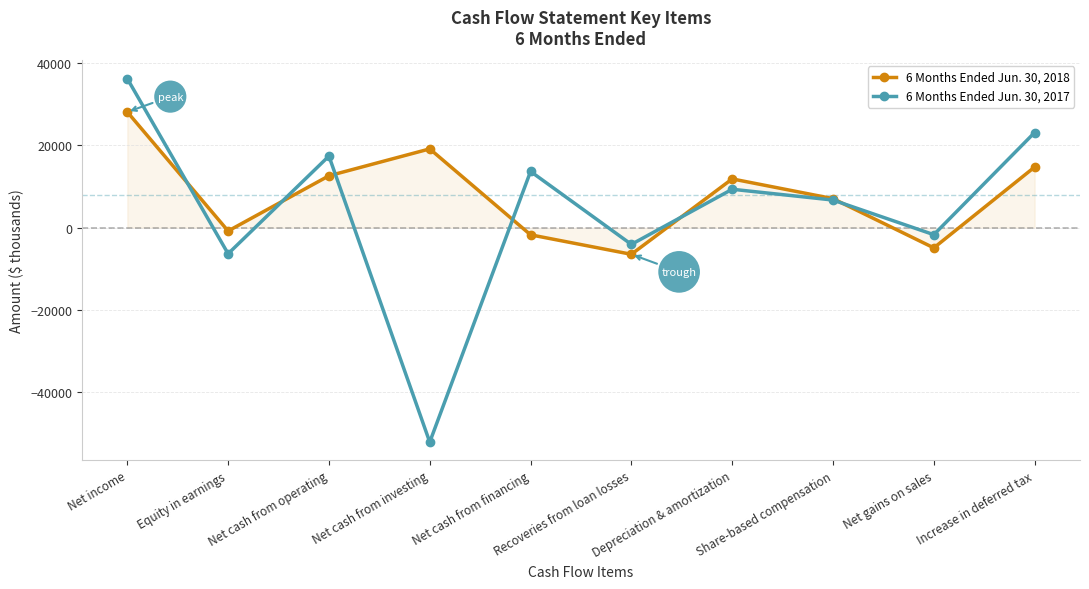

Reading left to right, what are all the values shown in this chart?

6 Months Ended Jun. 30, 2018: 28141	-792	12629	19168	-1722	-6458	11869	7072	-4895	14753
6 Months Ended Jun. 30, 2017: 36244	-6323	17420	-52108	13688	-4048	9356	6732	-1686	23151